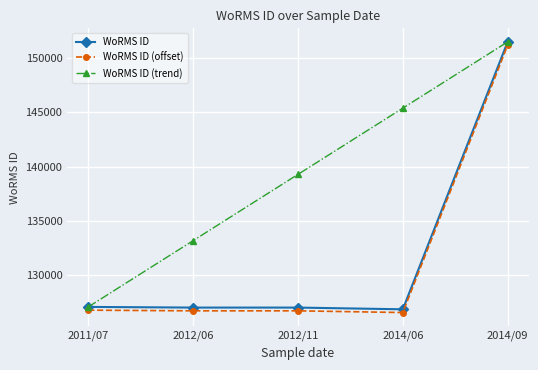

Which series changed the most between 2011/07 and 2012/06?

WoRMS ID (trend)